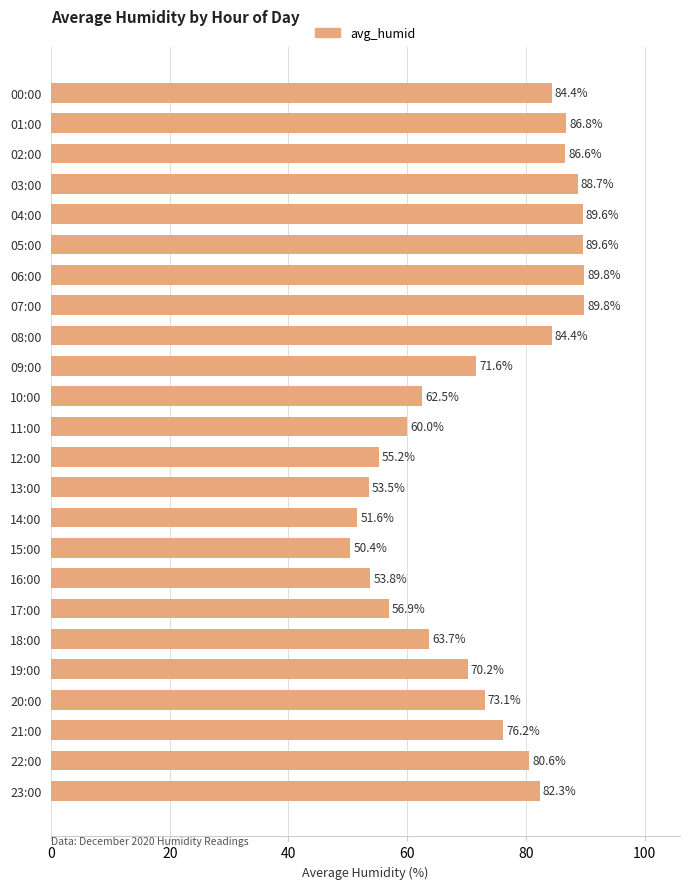

How many data points are less than 76?

12